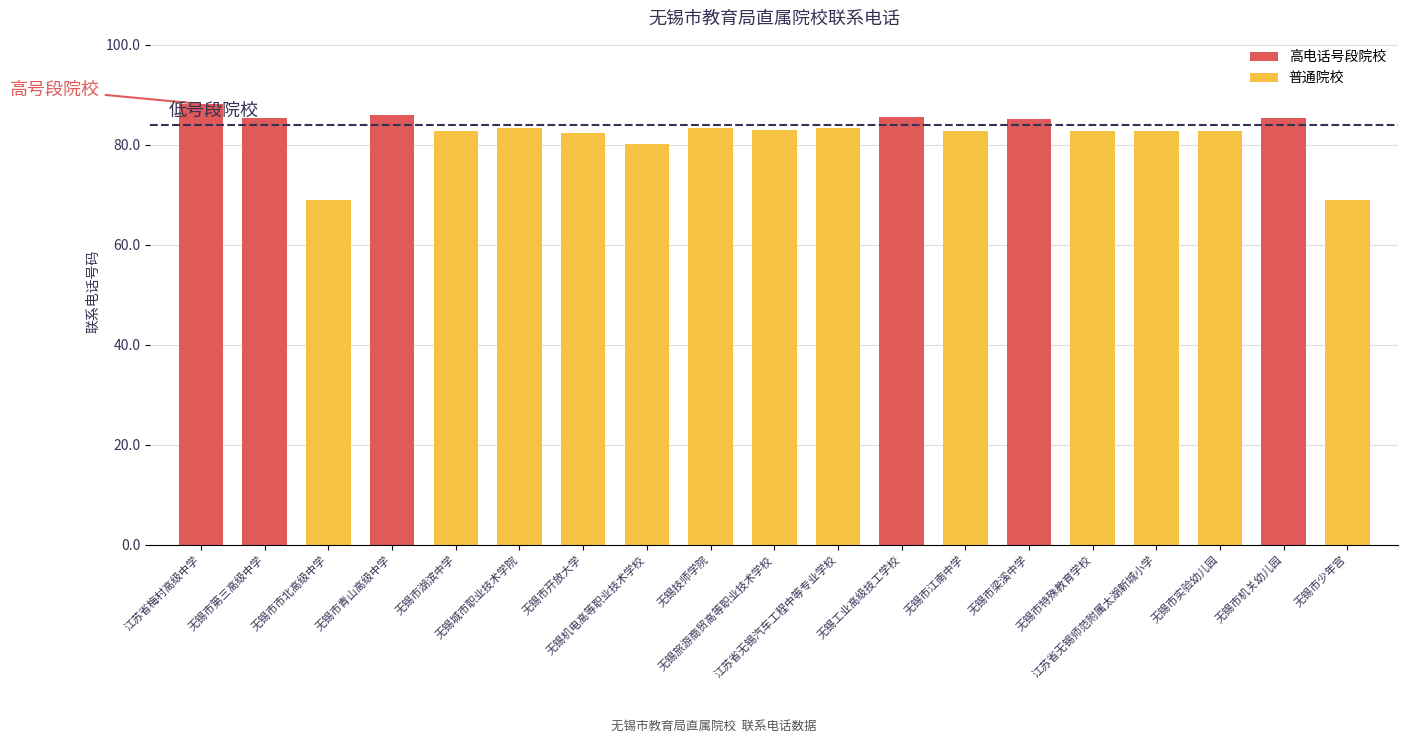

What is the ratio of the value at 无锡旅游商贸高等职业技术学校 to the value at 无锡市机关幼儿园?

1.0